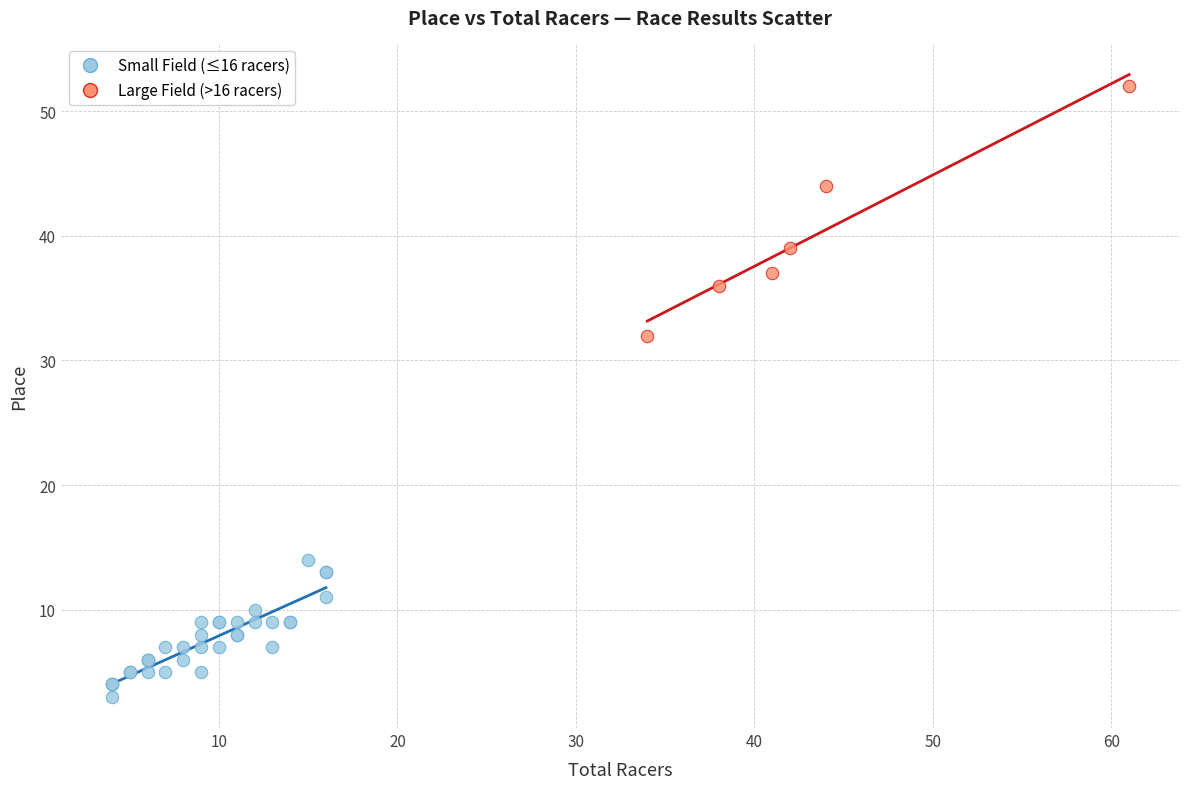

Which series contains the highest Y value?

Large Field (>16 racers)